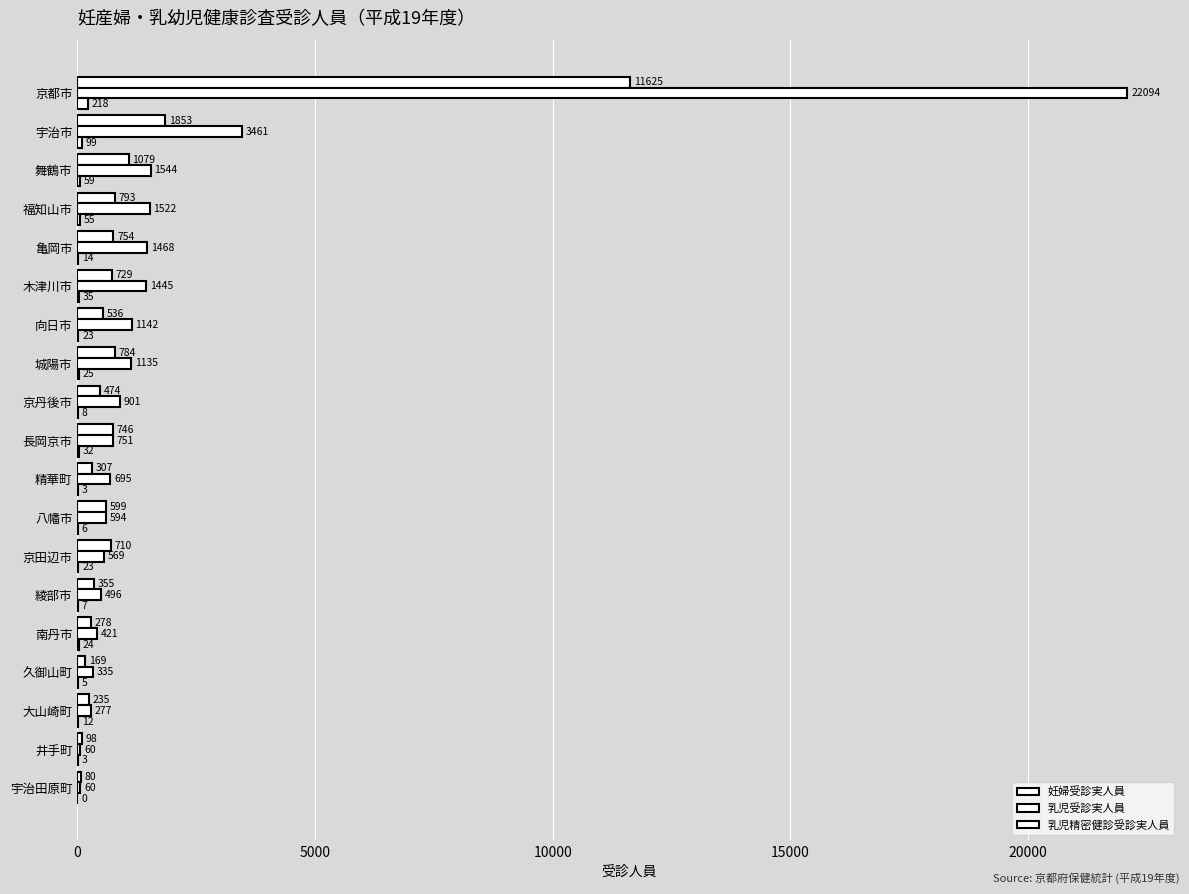

Count the number of data series in this chart.

3